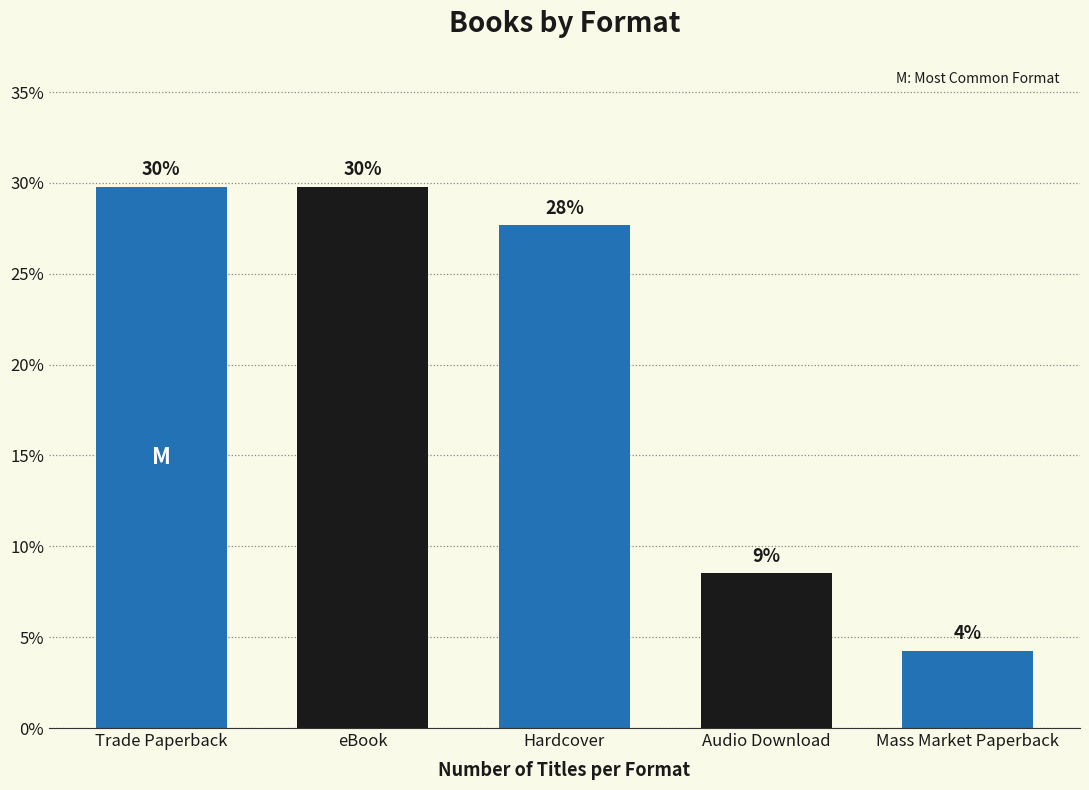

How many bars are there in total?

5